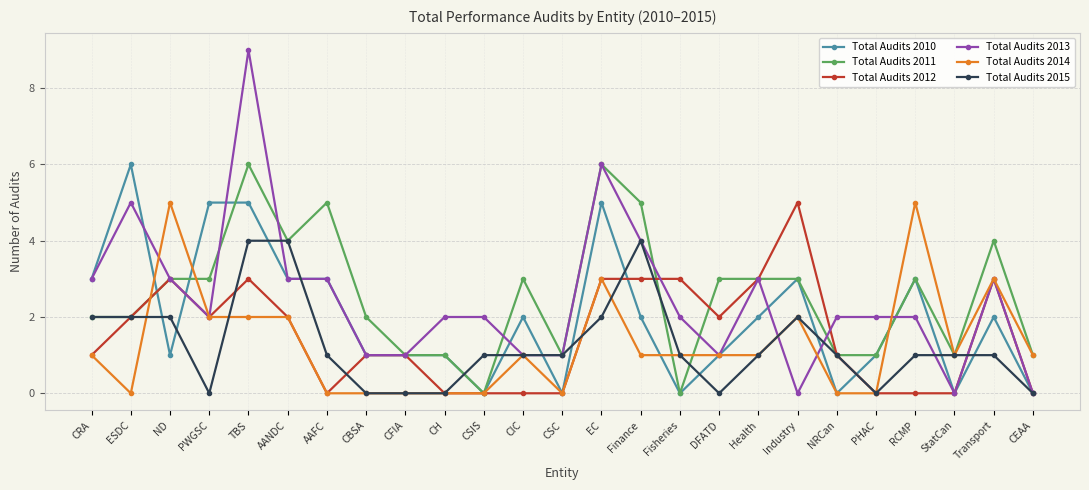

At which category is the sum across all series the highest?

TBS